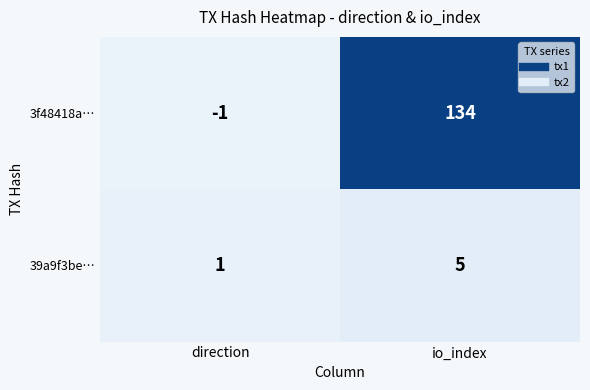

At io_index, list the series in order from smallest to largest.

39a9f3be…, 3f48418a…